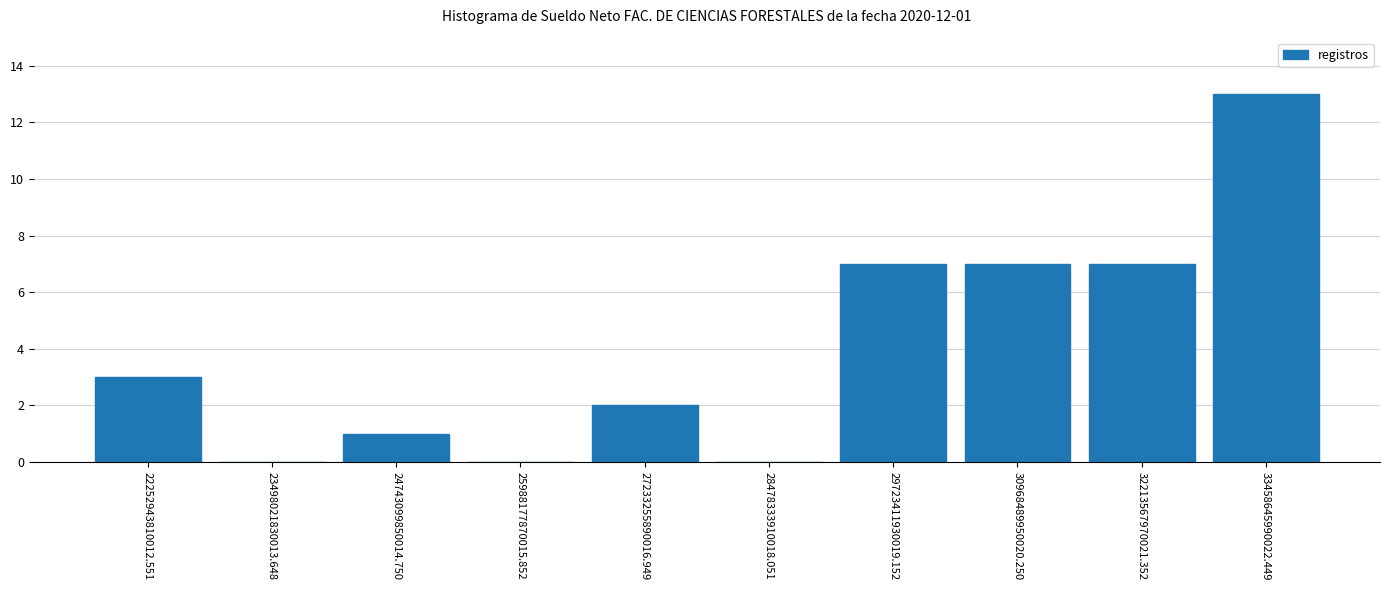

Over which range of the x-axis is the bar tallest?

32800000000000 to 34000000000000